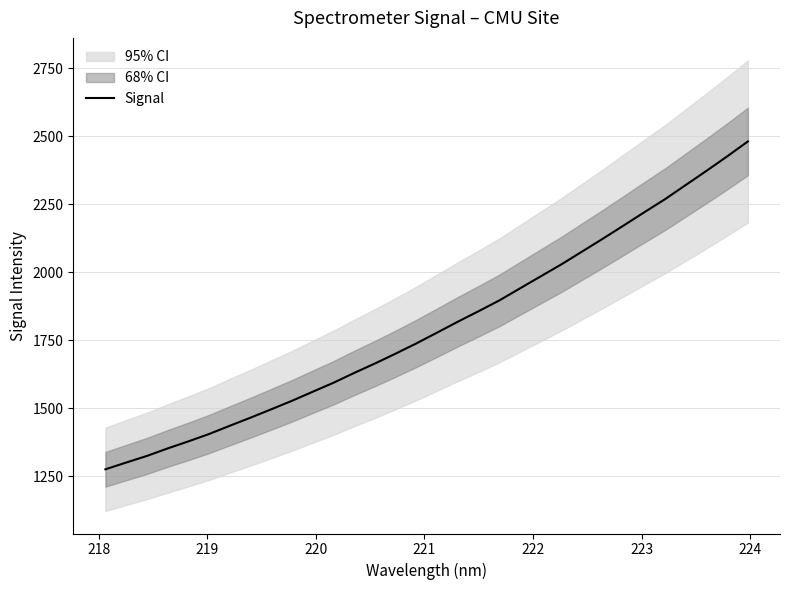

What is the lowest value of the Signal series?

1276.1